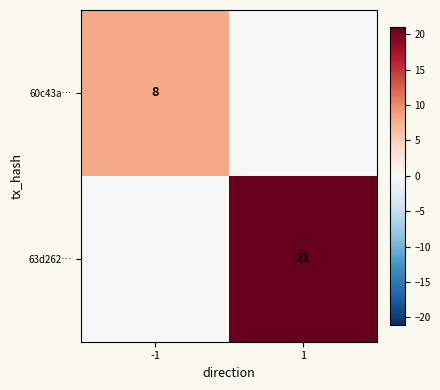

True or false: 63d262… has a value of 6 at 1.

False